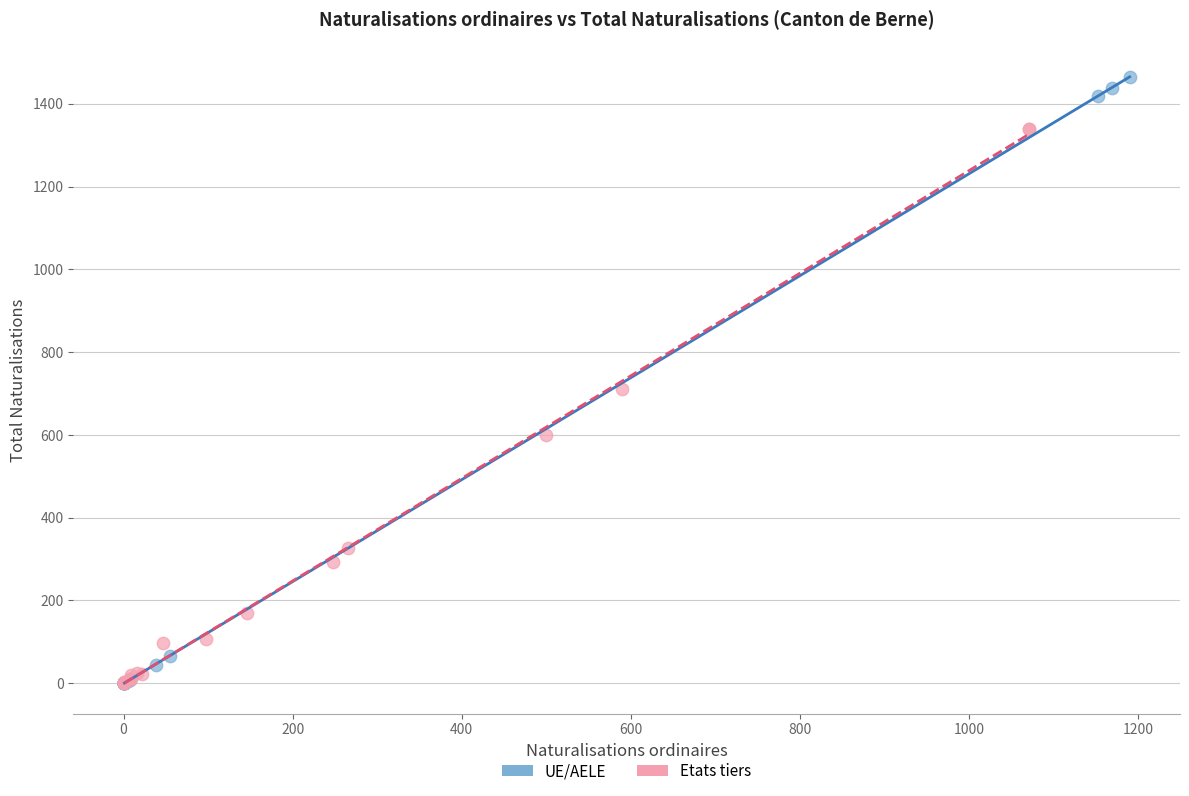

Which series contains the highest Y value?

UE/AELE